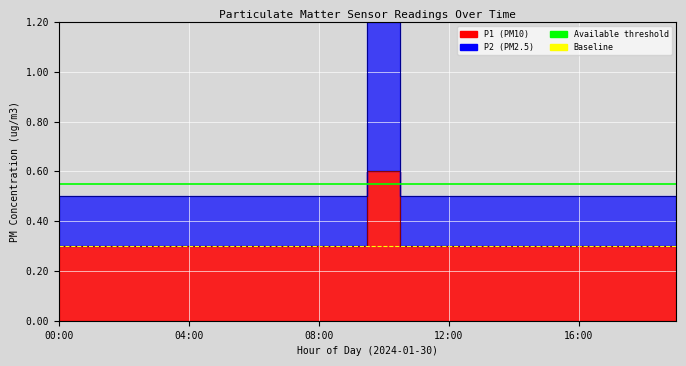

At which label does Available threshold reach its minimum?

00:00